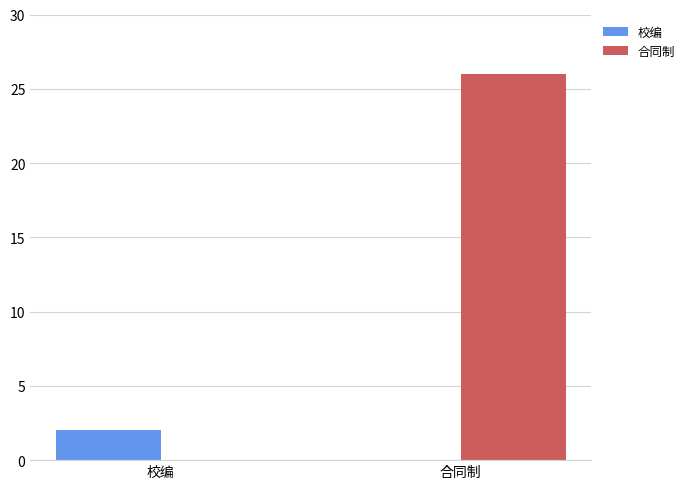

What is the maximum value for 合同制?

26